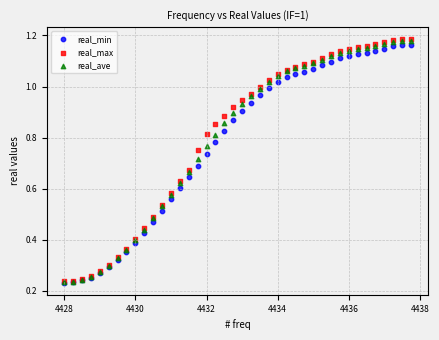

What are all the series names shown in the legend?

real_min, real_max, real_ave